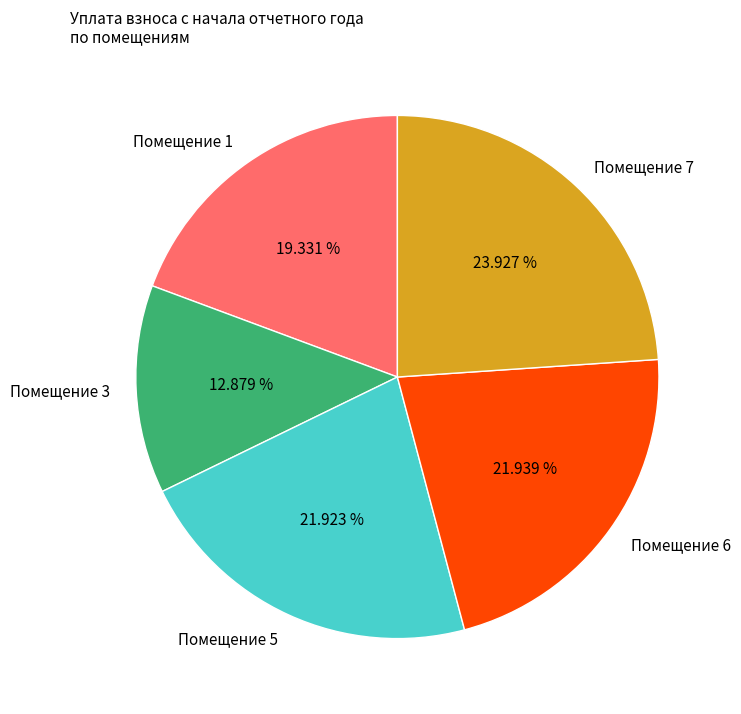

Do Помещение 3 and Помещение 7 together represent more than half of the pie?

No